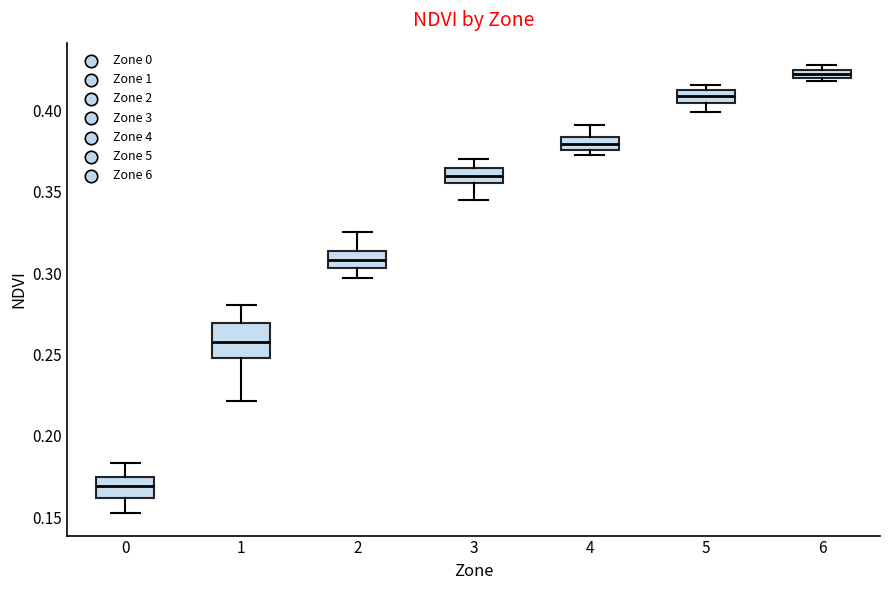

Comparing the boxes themselves (not the whiskers), which one is the tallest?

1